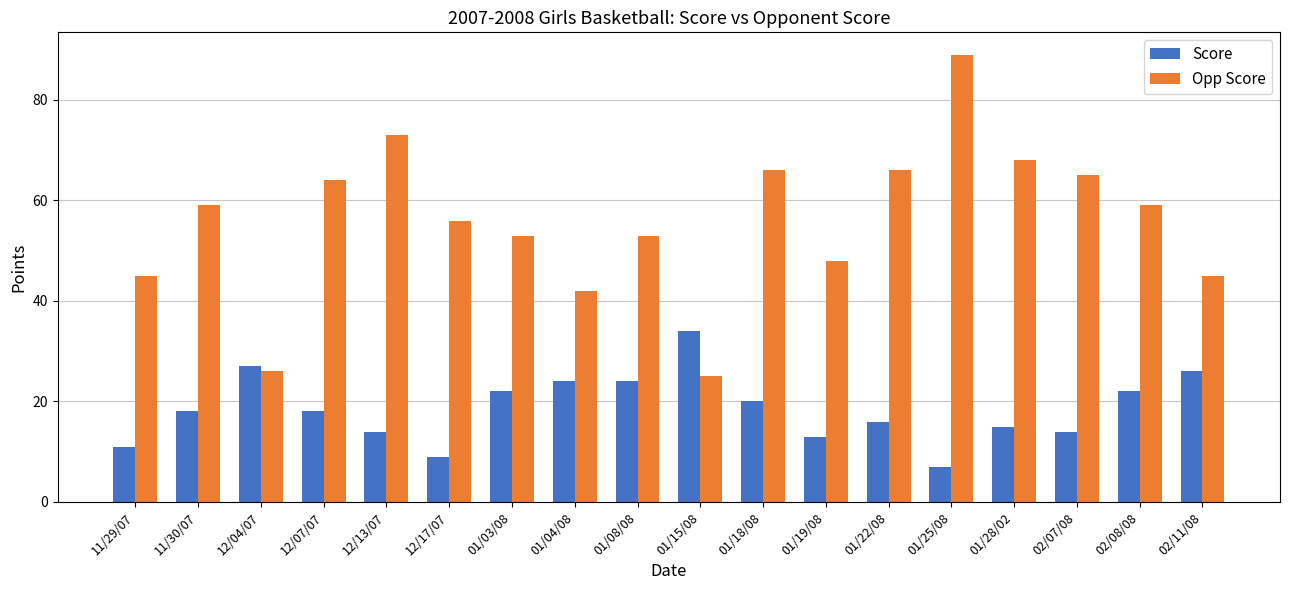

What is the label of the 11th bar from the left?

01/18/08